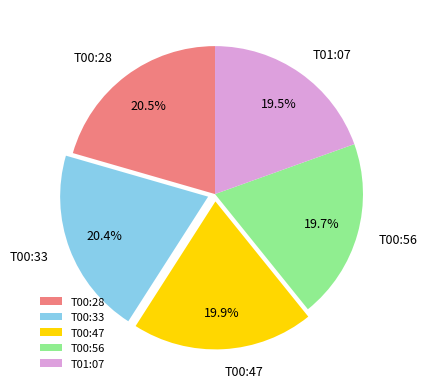

Is the sum of T00:56 and T00:47 greater than half?

No